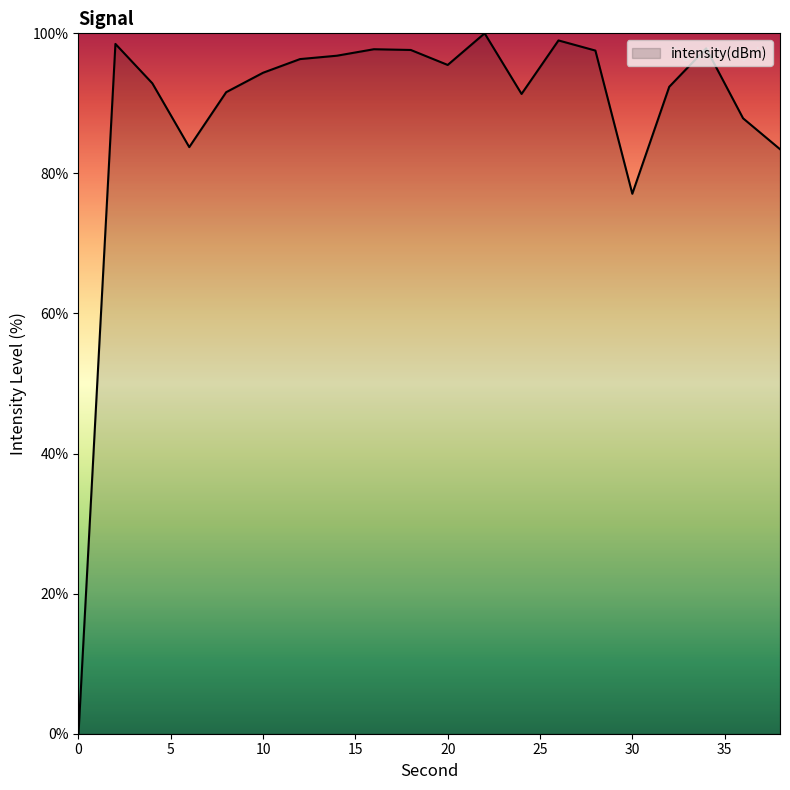

What is the maximum value shown in the chart?

100.0